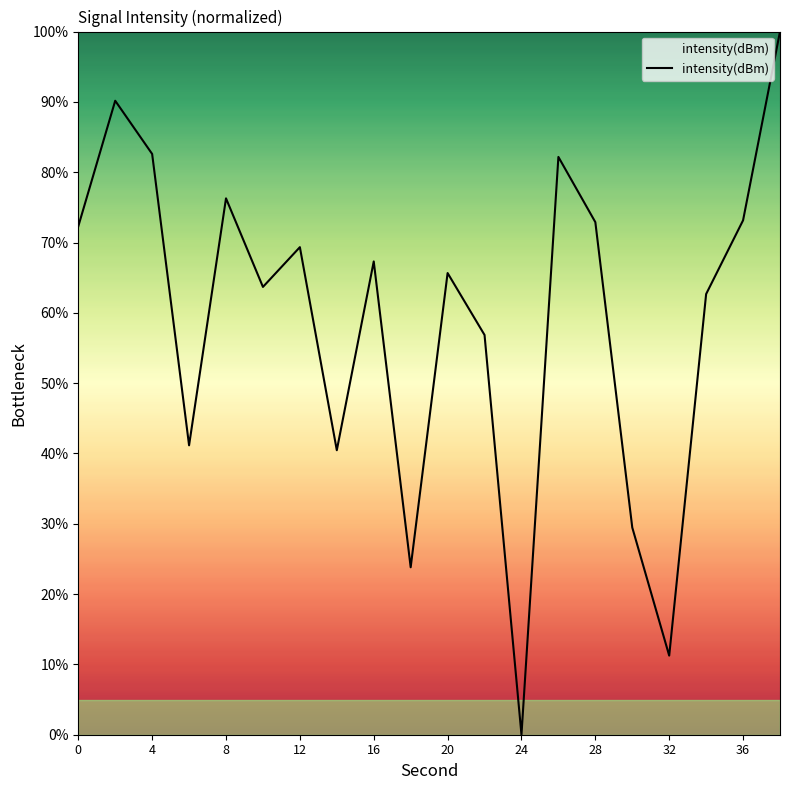

What is the difference between the maximum and minimum values?

100.0